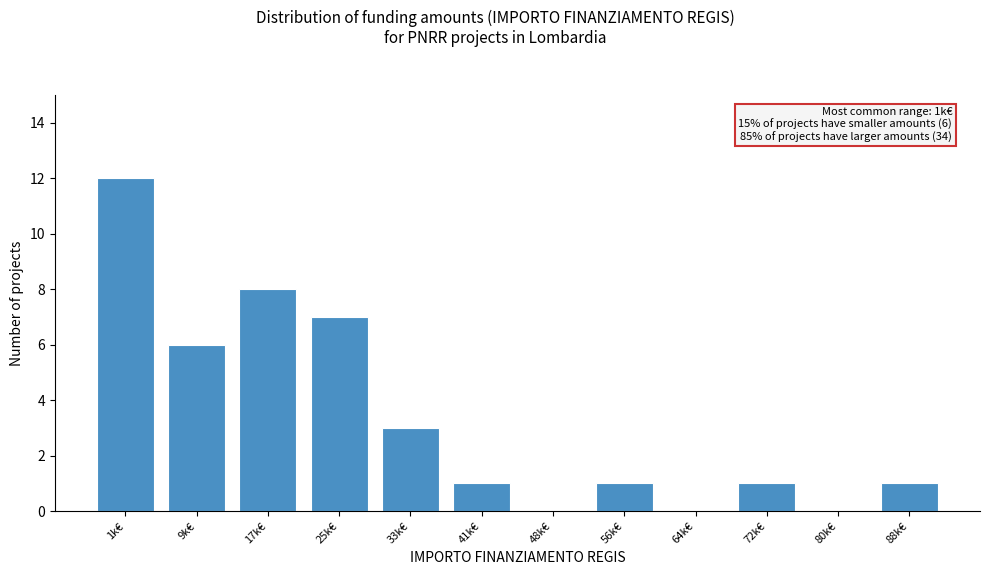

Reading left to right, what are all the values shown in this chart?

1k€=12	9k€=6	17k€=8	25k€=7	33k€=3	41k€=1	48k€=0	56k€=1	64k€=0	72k€=1	80k€=0	88k€=1